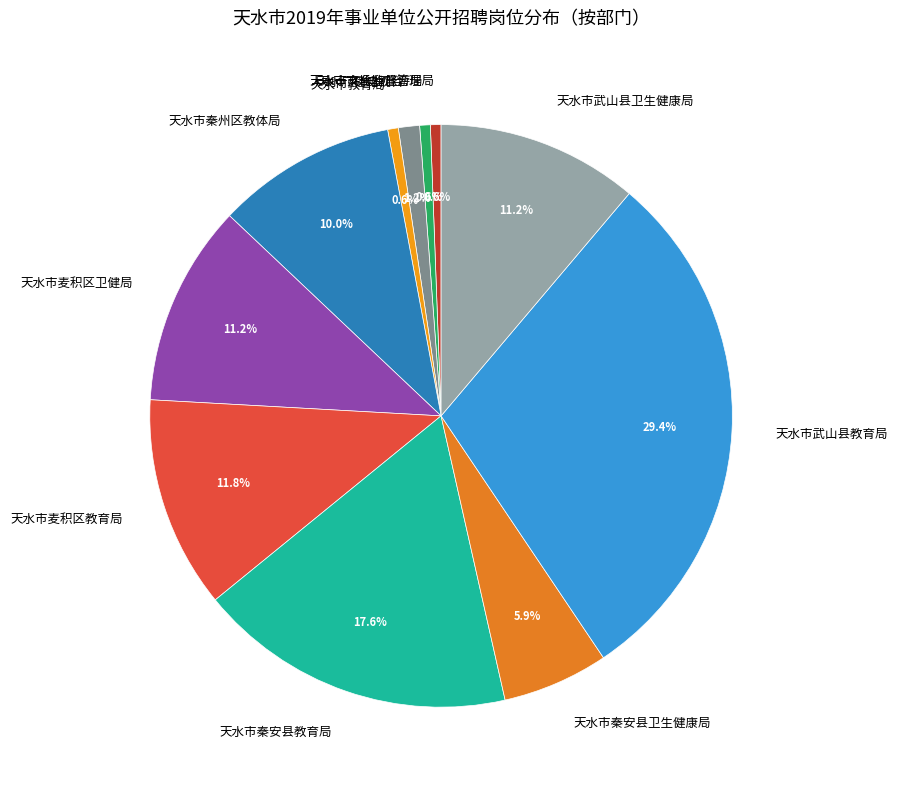

How many segments does this pie chart have?

11